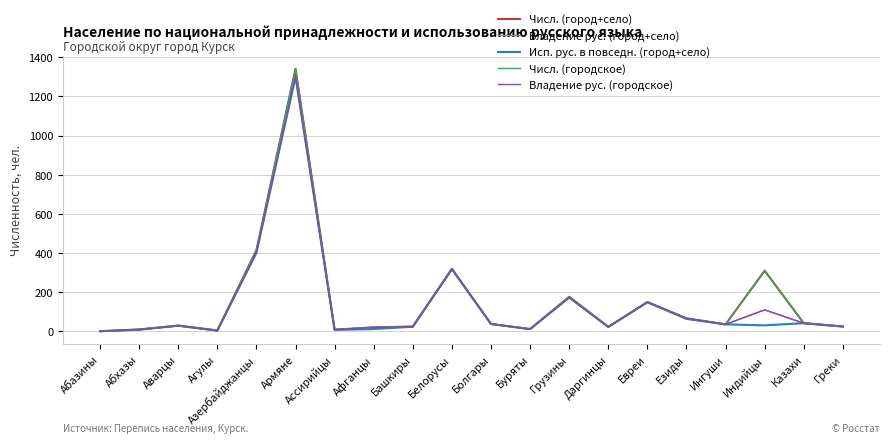

Which category has the highest value in the Владение рус. (городское) series?

Армяне